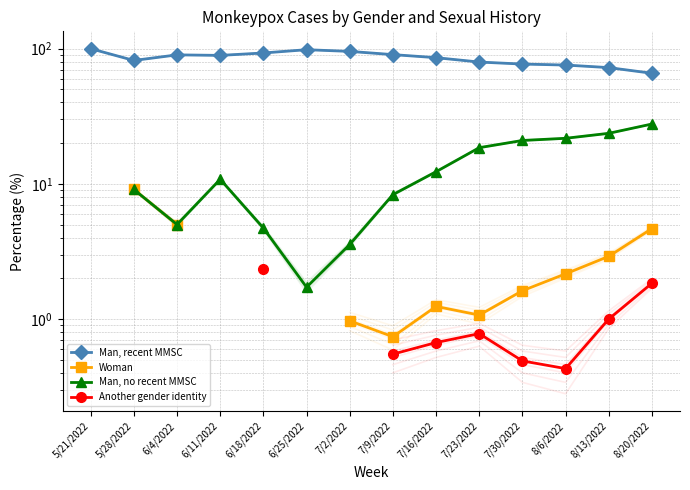

True or false: Man, recent MMSC has more than 0 points higher than both neighbors.

True